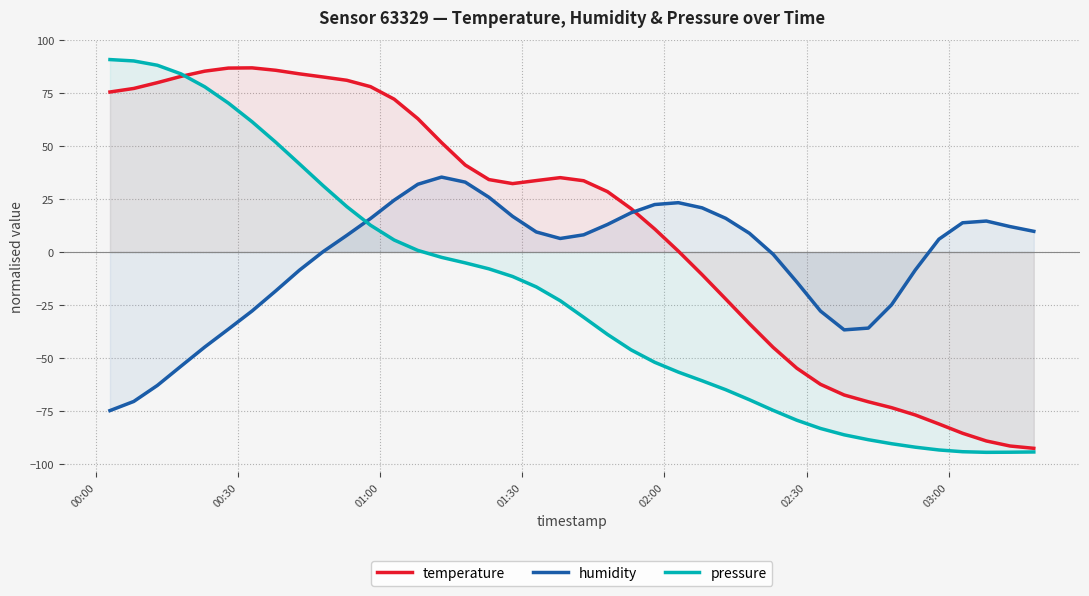

How many lines are shown in the chart?

3